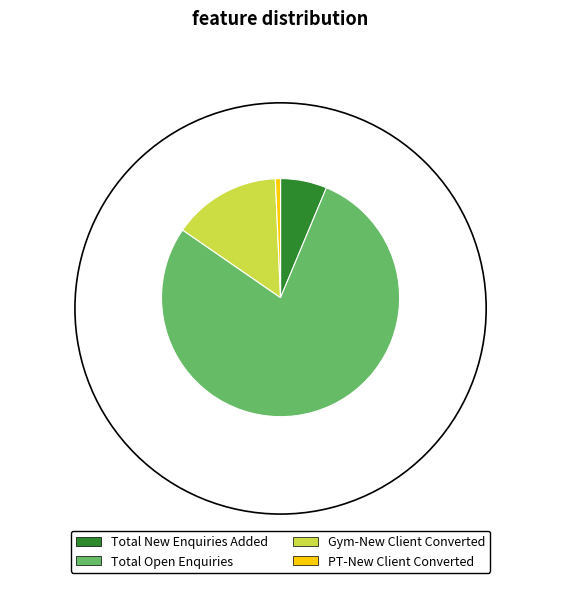

True or false: Gym-New Client Converted accounts for 24% of the total.

False